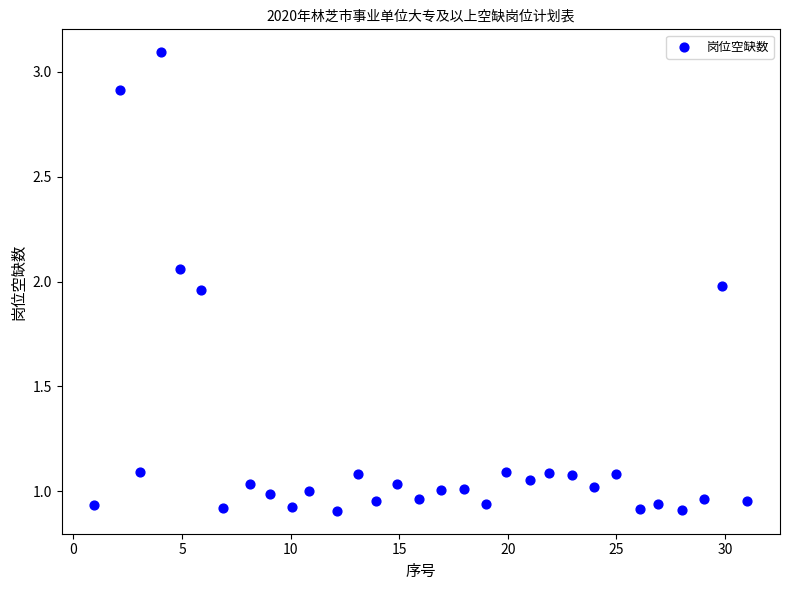

What is the range of X values (max minus min)?

30.1